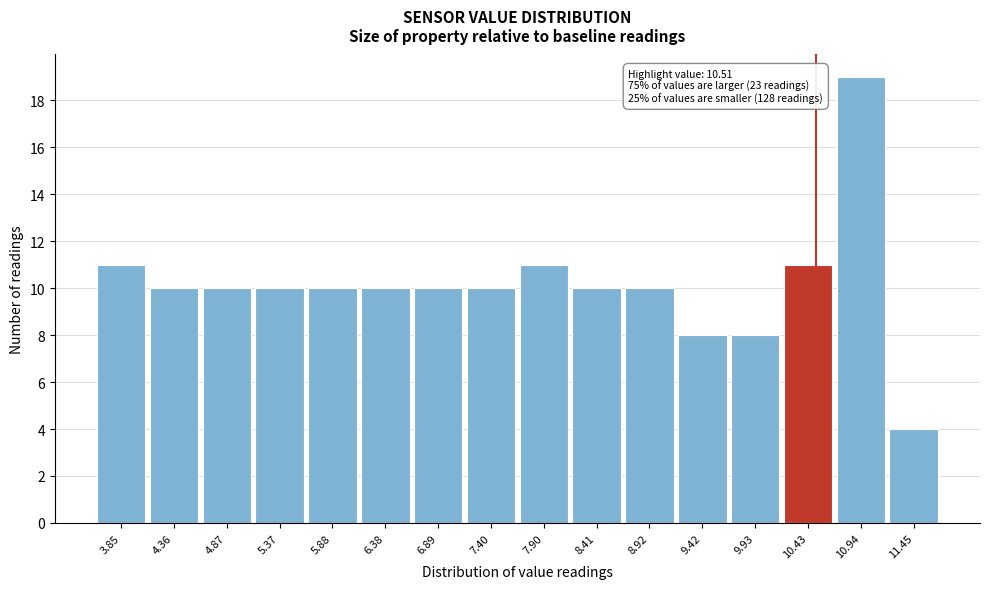

Over which range of the x-axis is the bar tallest?

10.7 to 11.2